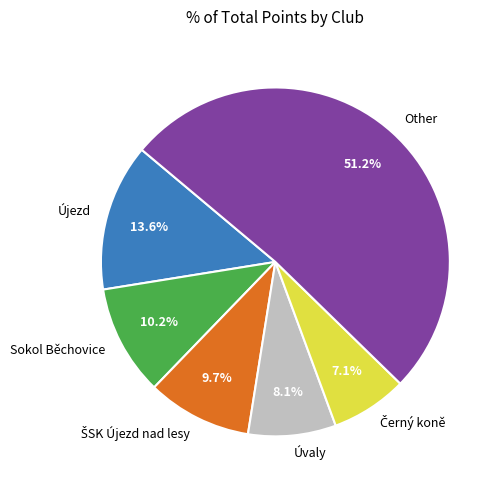

Is the sum of Újezd and Other greater than half?

Yes